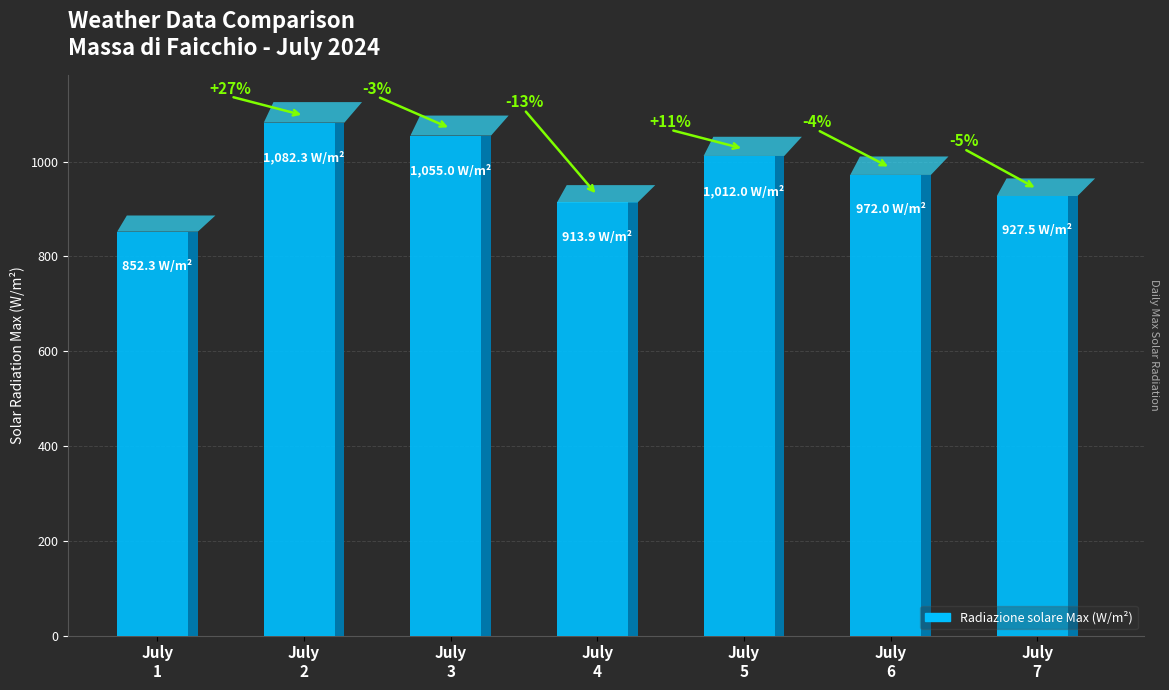

Read the value at July
5.

1012.0